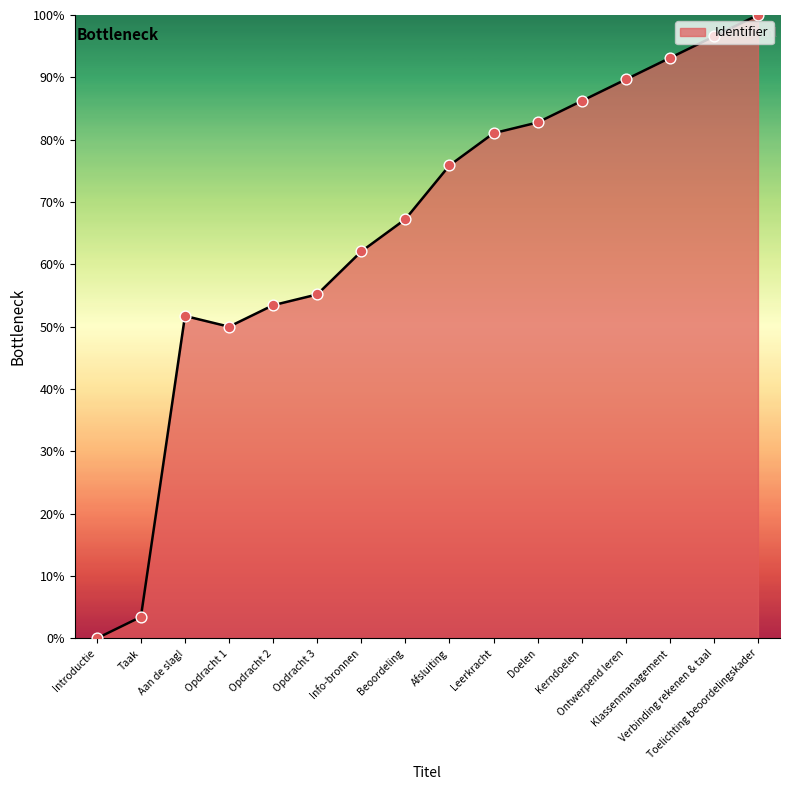

What is the change in value from Aan de slag! to Afsluiting?

+24.1